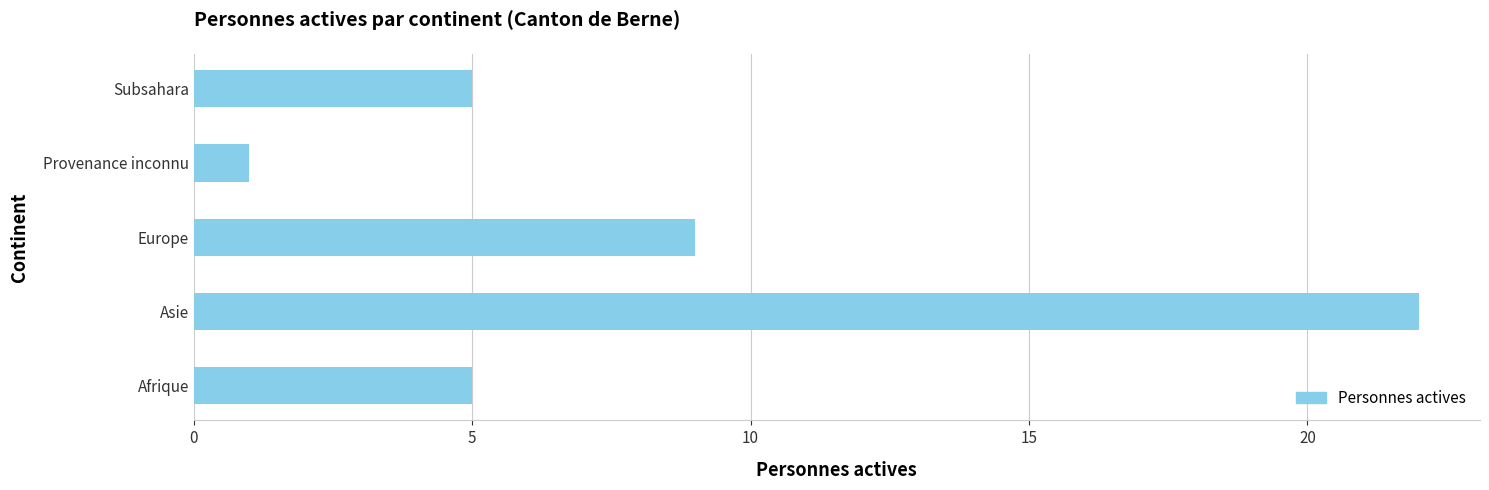

Does the chart contain any negative values?

No